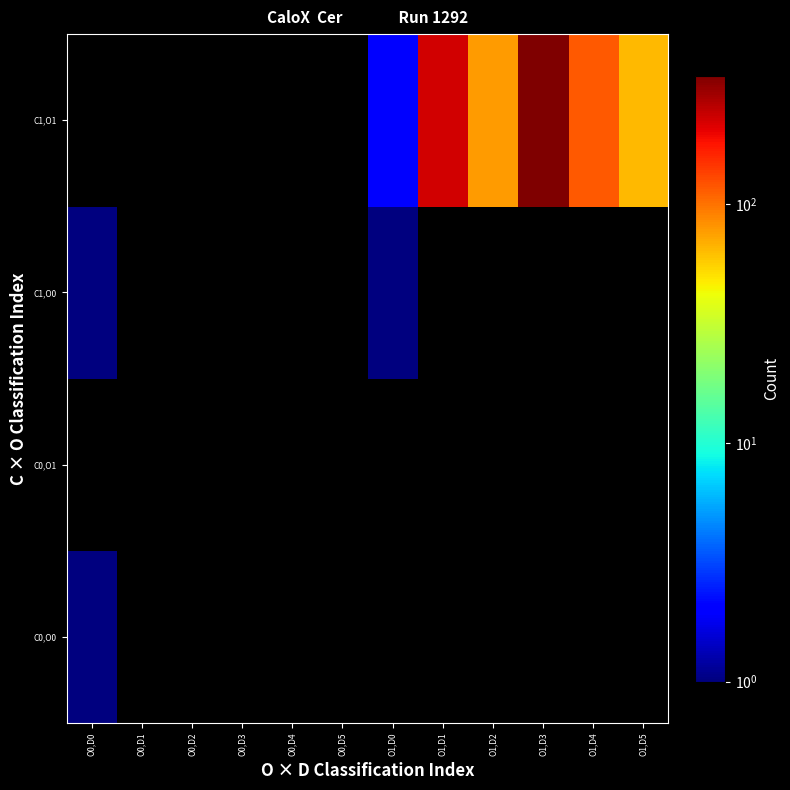

The value of C1,O1 at O1,D5 is 104.1. True or false?

False